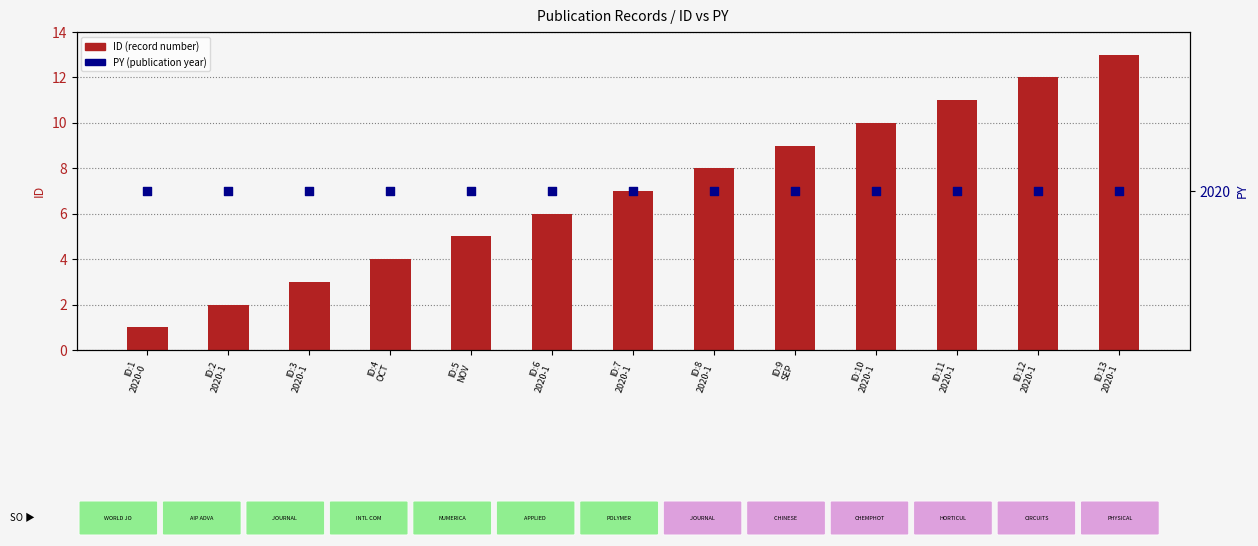

Which series reaches the minimum Y coordinate?

ID (count)